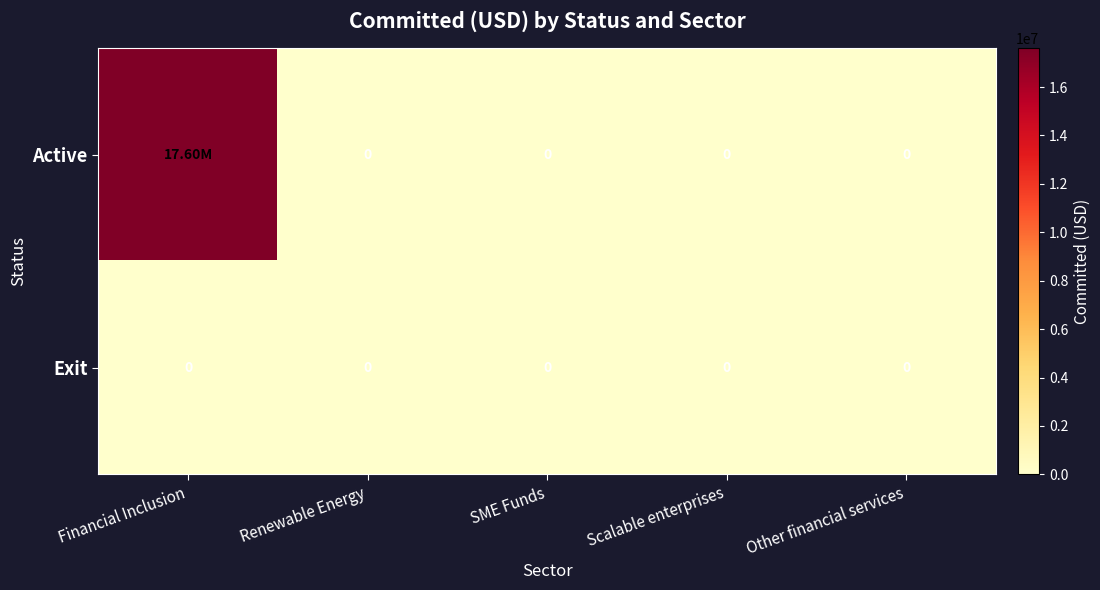

Count the number of data series in this chart.

2